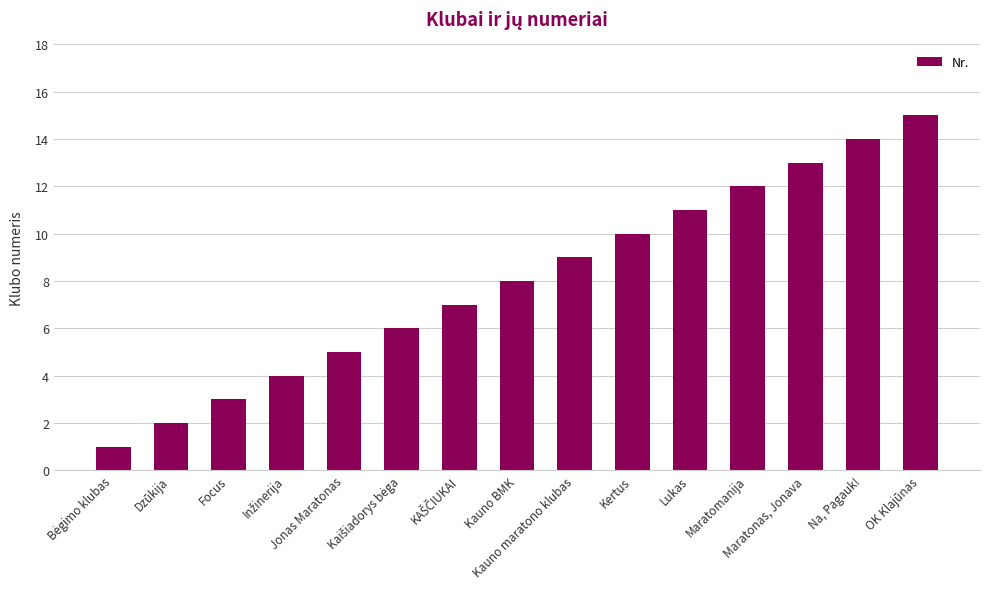

What is the sum of all values?

120